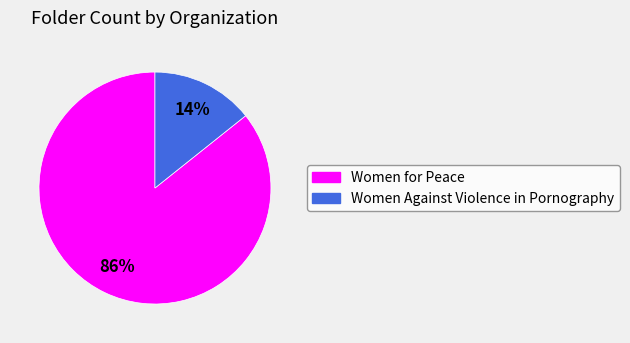

To the nearest percent, what portion does Women for Peace represent?

86%